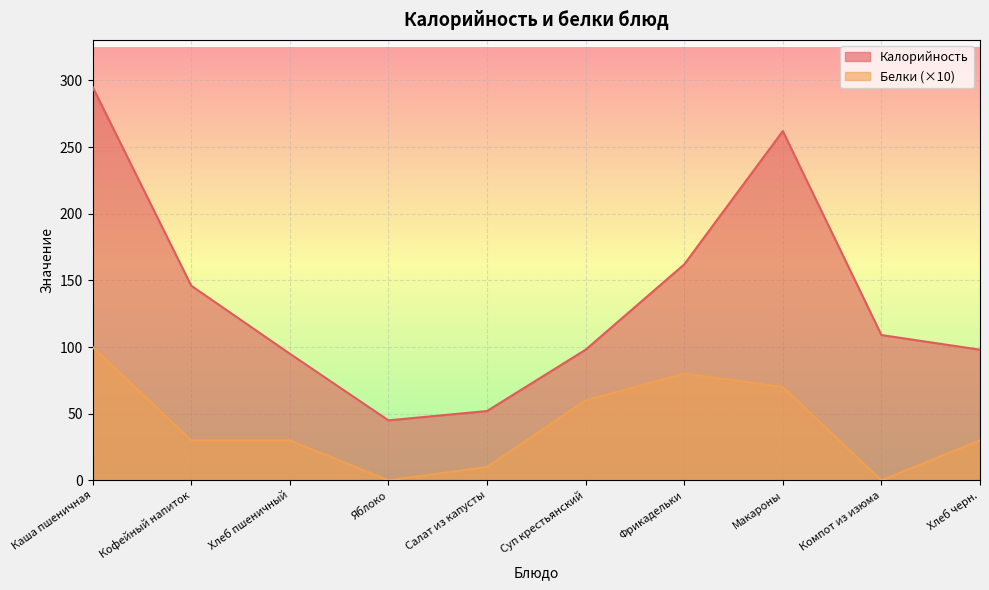

The Калорийность series shows 98 at Хлеб черн.. True or false?

True